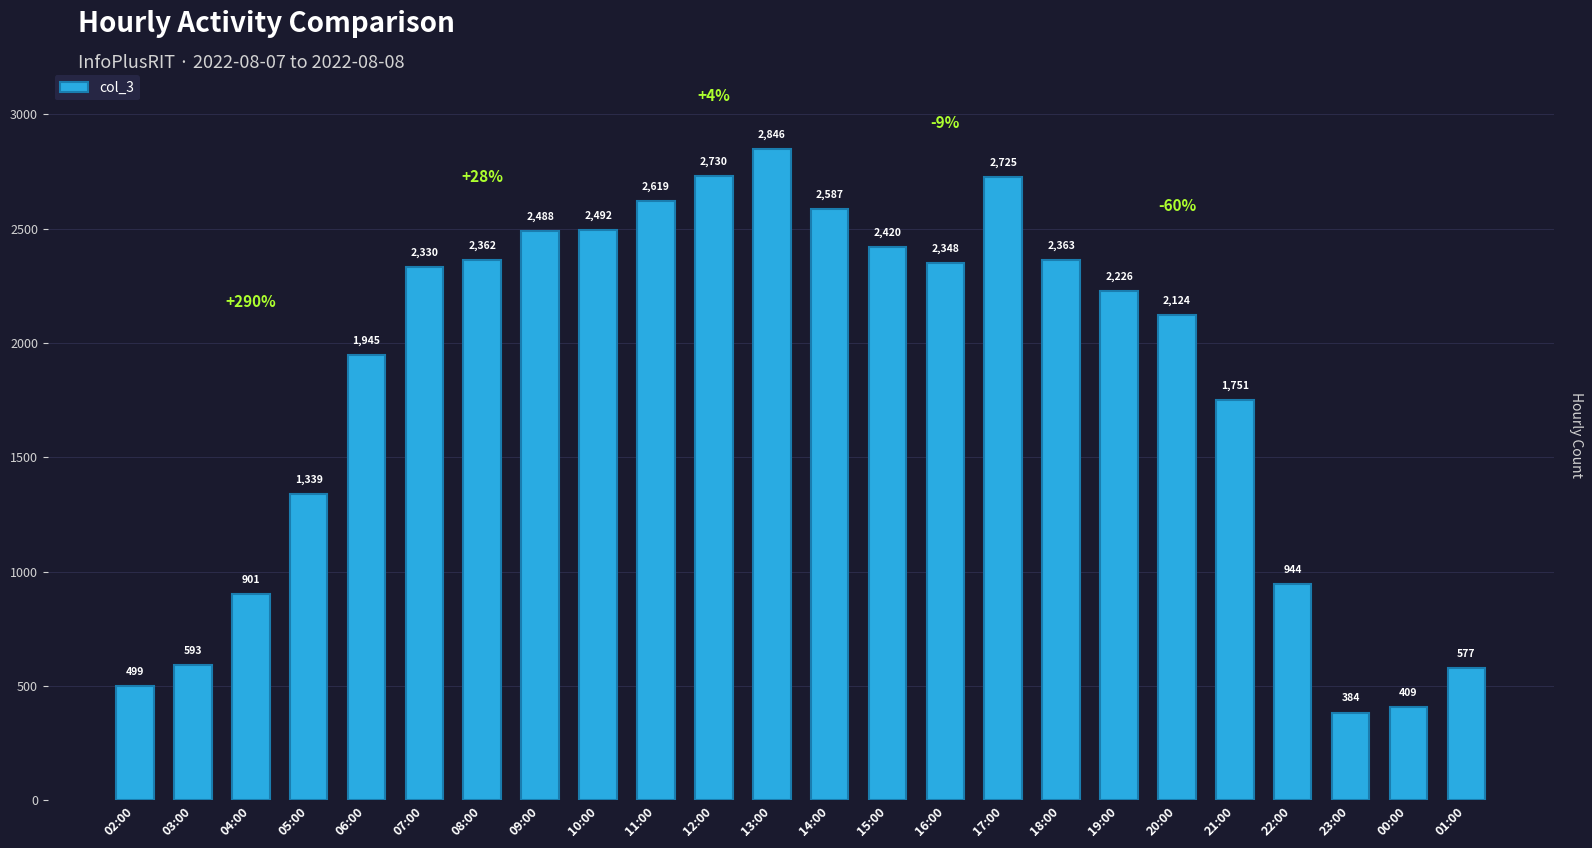

List the labels in order of value, largest first.

13:00, 12:00, 17:00, 11:00, 14:00, 10:00, 09:00, 15:00, 18:00, 08:00, 16:00, 07:00, 19:00, 20:00, 06:00, 21:00, 05:00, 22:00, 04:00, 03:00, 01:00, 02:00, 00:00, 23:00